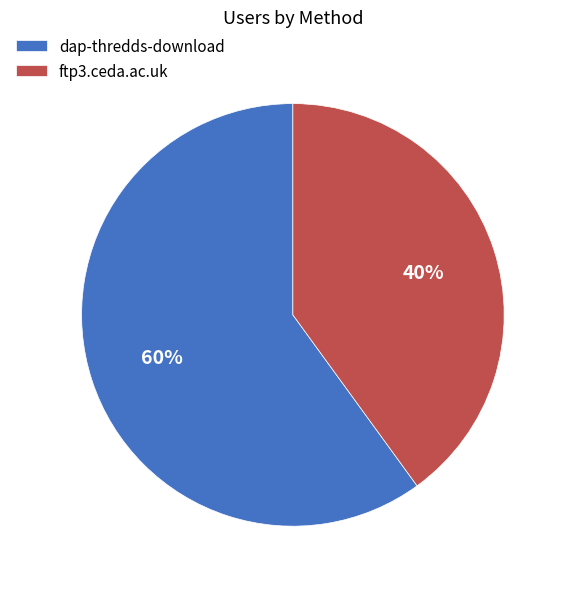

Is the sum of ftp3.ceda.ac.uk and dap-thredds-download greater than half?

Yes